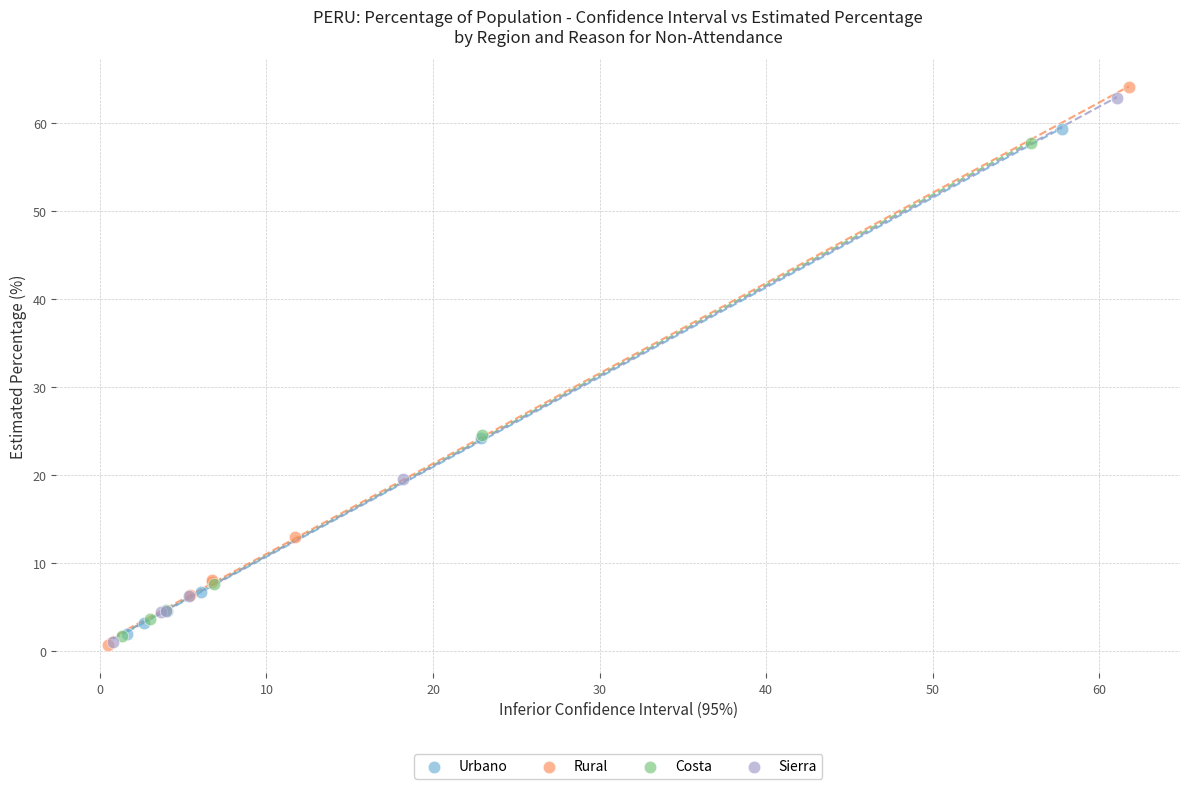

Which series has the largest Y range (max minus min)?

Rural